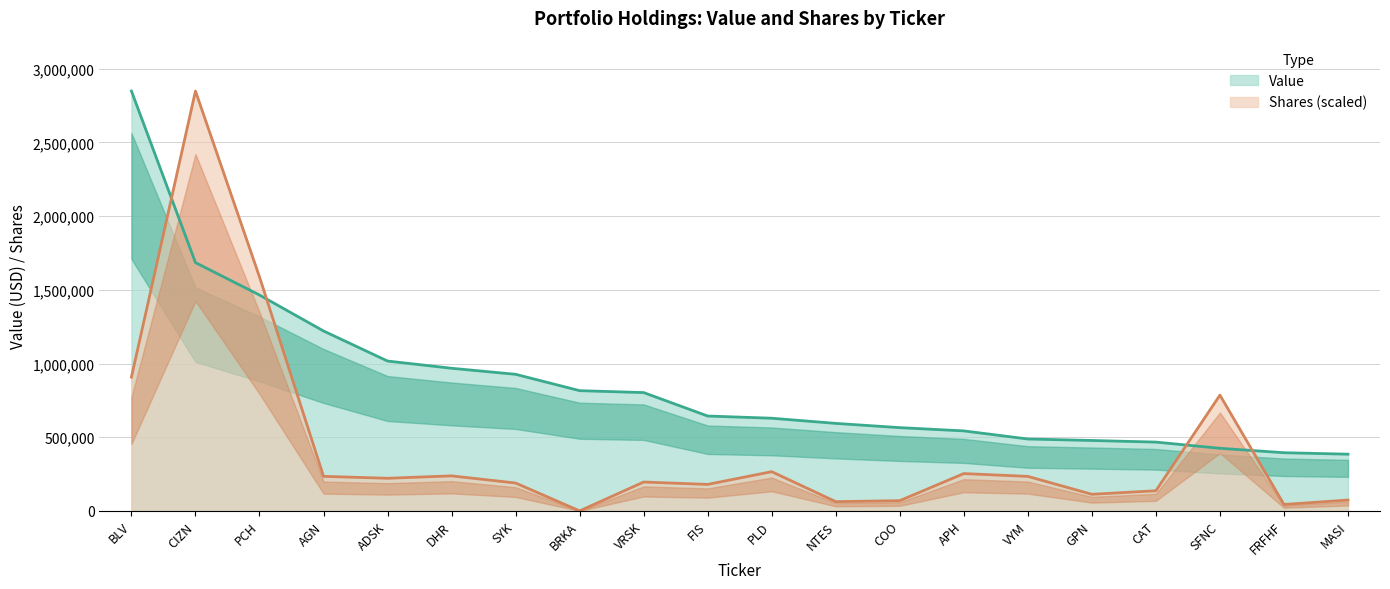

True or false: Value and Shares or principal amount cross at least once.

True